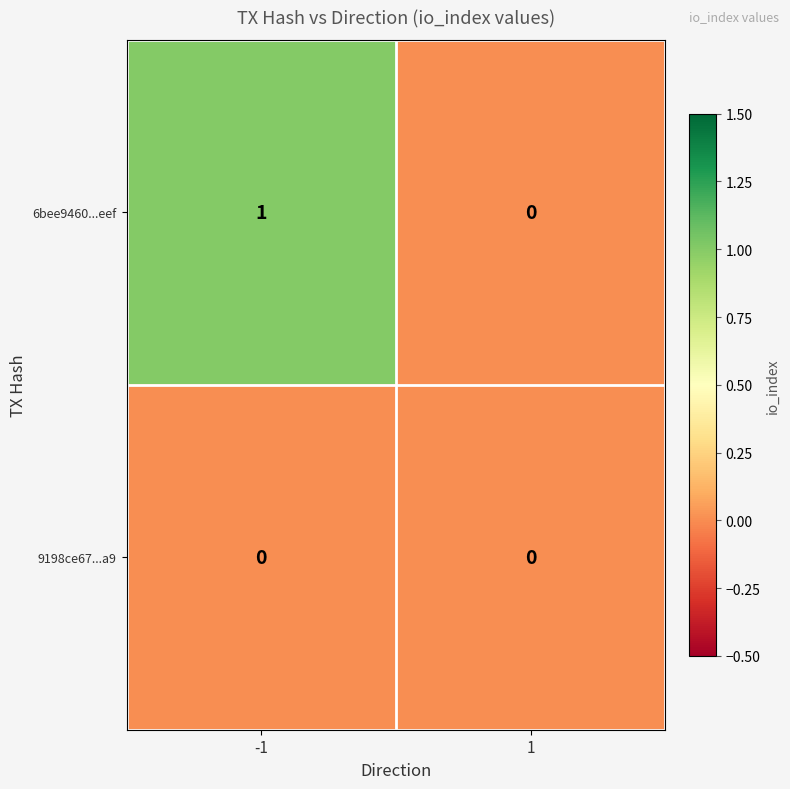

Reading left to right, what are all the values shown in this chart?

6bee9460...eef: 1	0
9198ce67...a9: 0	0